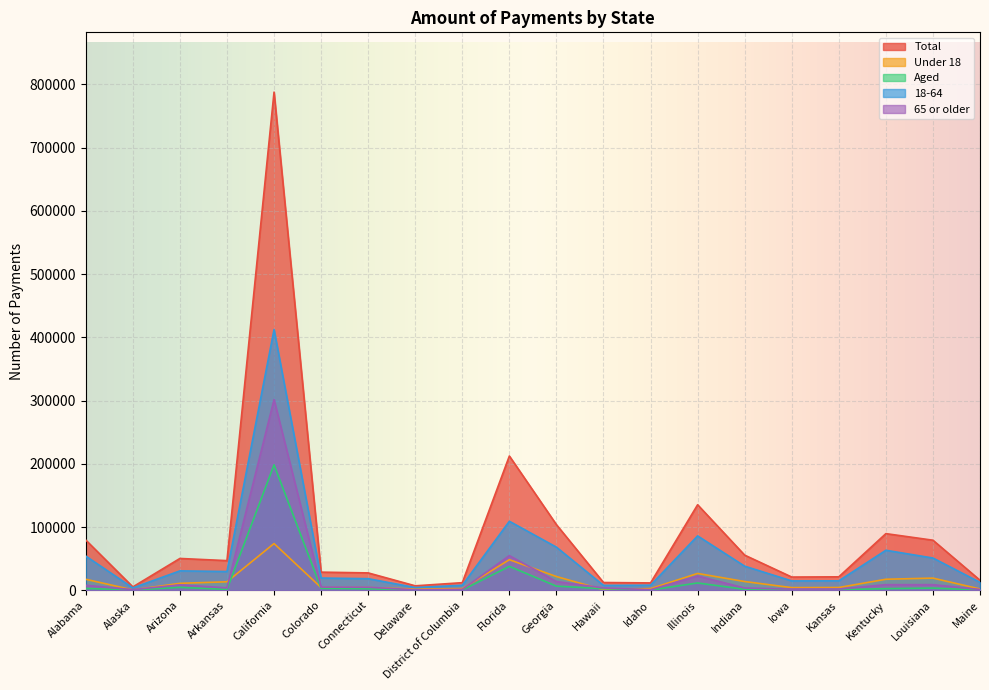

True or false: 65 or older has a value of 81824 at Florida.

False